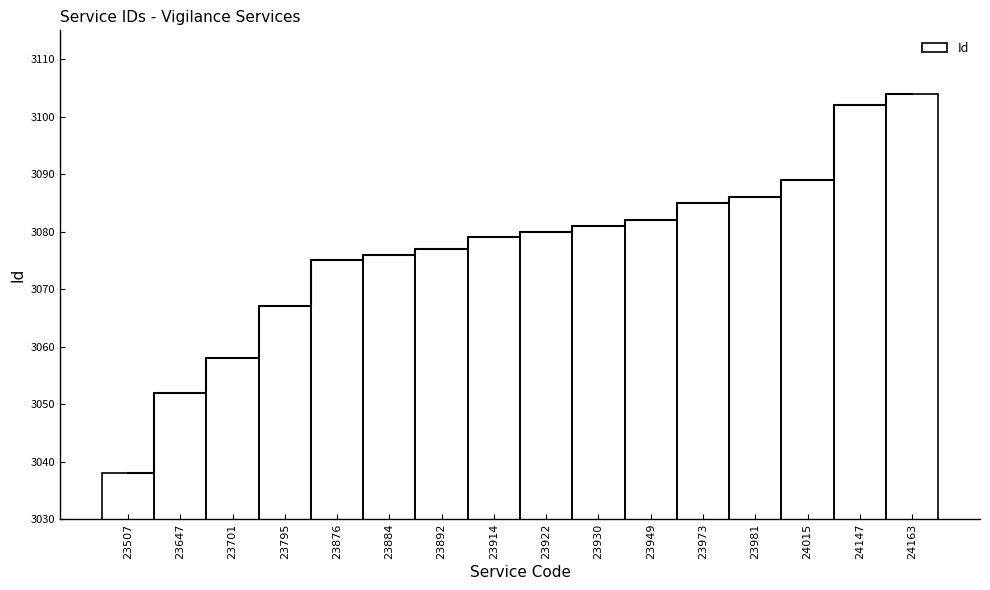

What is the change in value from 23701 to 23981?

+28